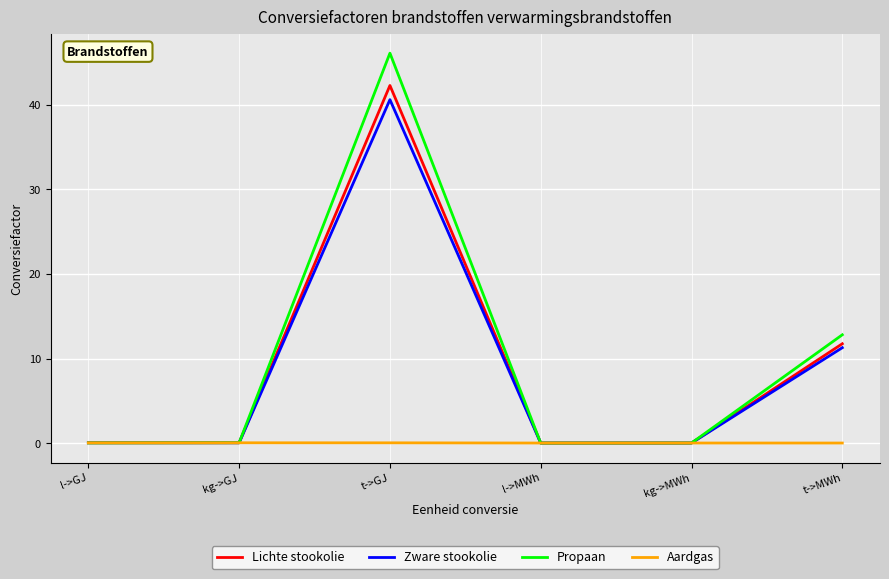

What position from the left is l->MWh?

4